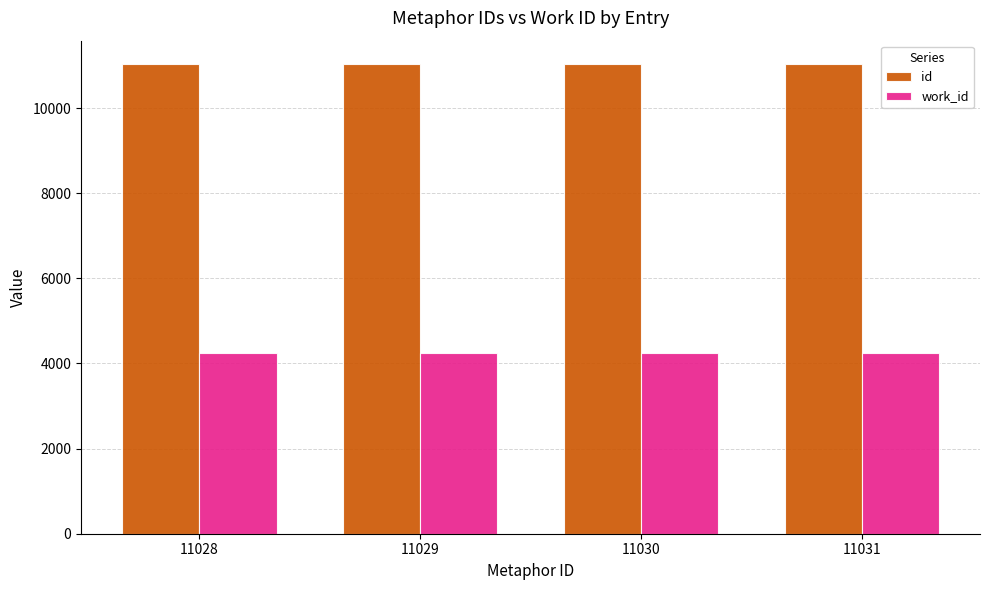

At 11031, list the series in order from largest to smallest.

id, work_id